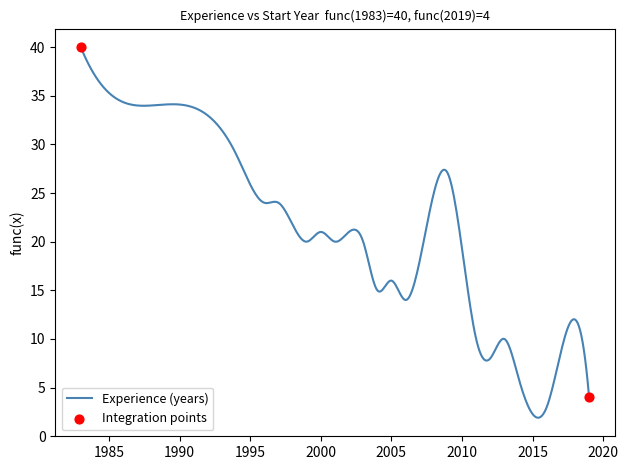

What is the minimum value shown in the chart?

1.9